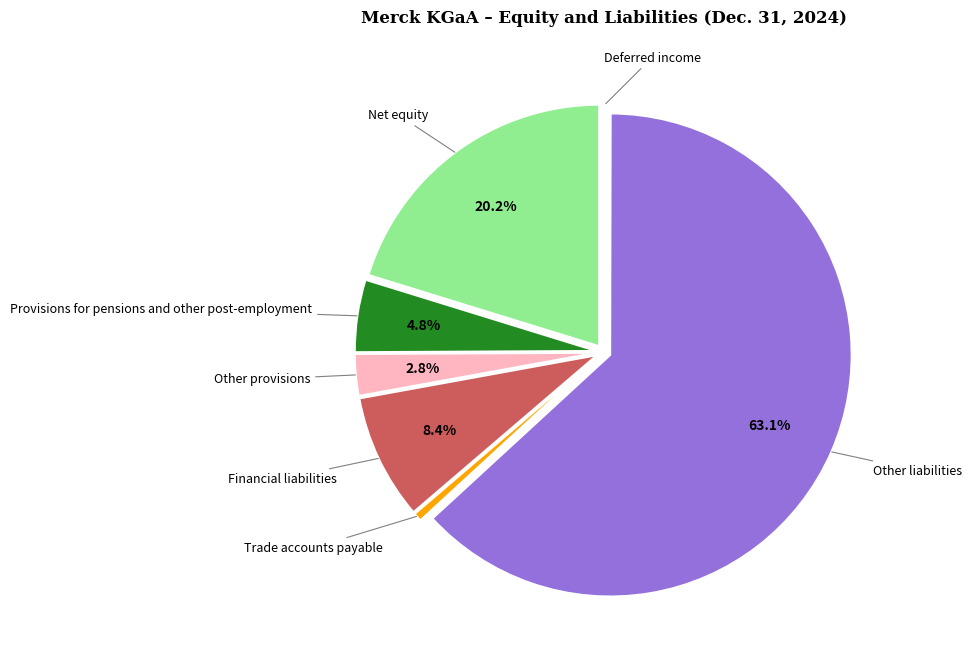

What is the majority slice?

Other liabilities